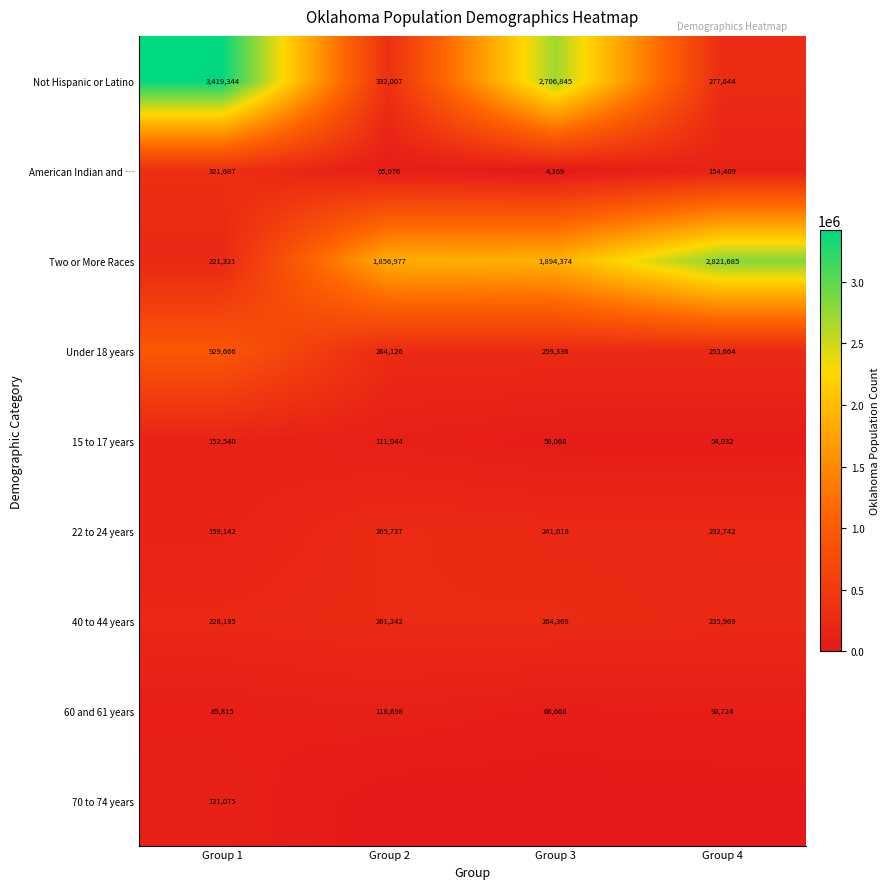

True or false: 40 to 44 years has a value of 130141 at Group 1.

False